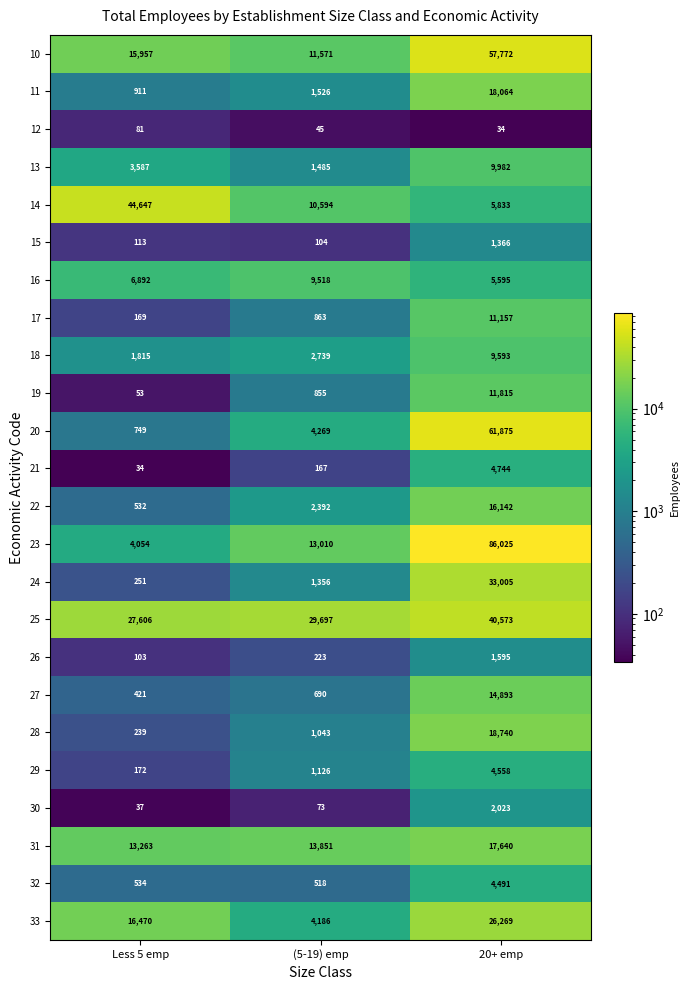

What is the sum of the 31 values at Less 5 emp and 20+ emp?

30903